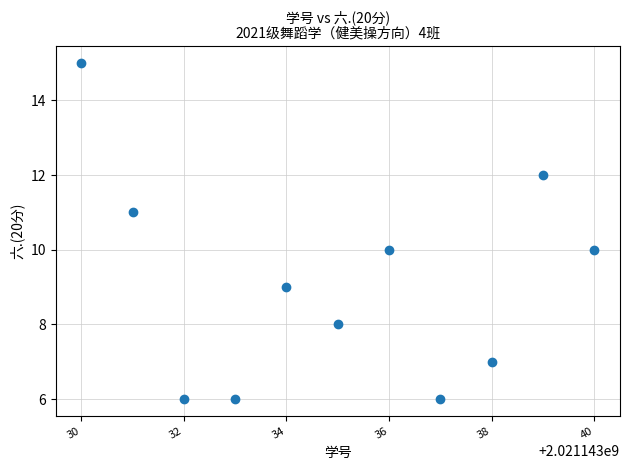

What is the range of Y values (max minus min)?

9